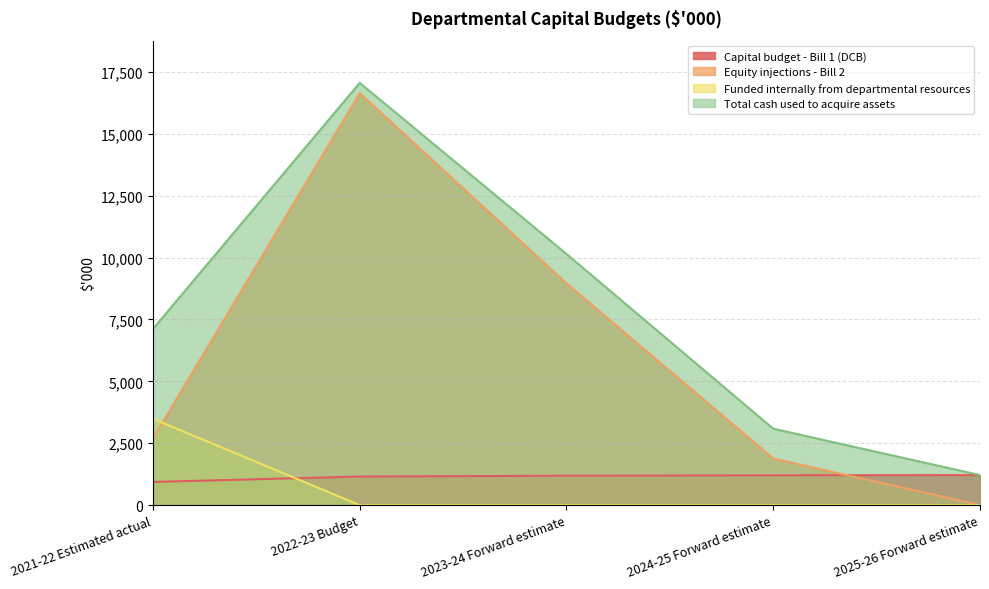

What is the lowest value of the Capital budget - Bill 1 (DCB) series?

936